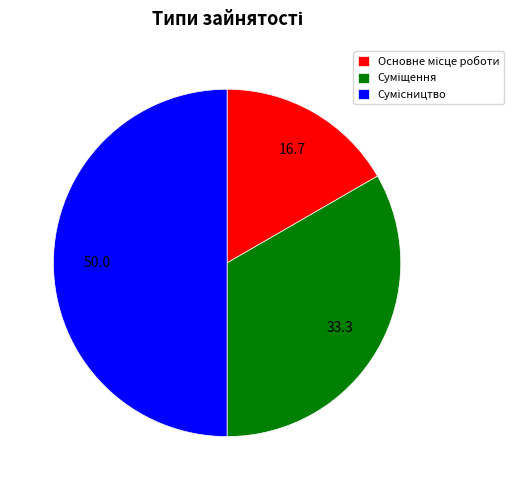

True or false: Суміщення accounts for 22% of the total.

False